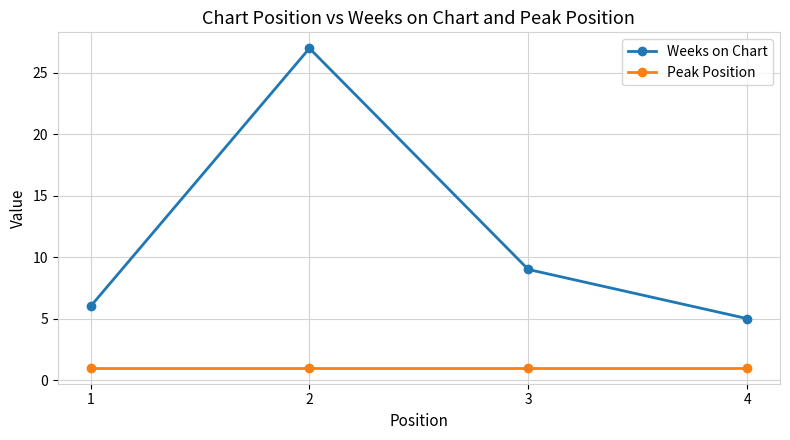

Count the number of data series in this chart.

2